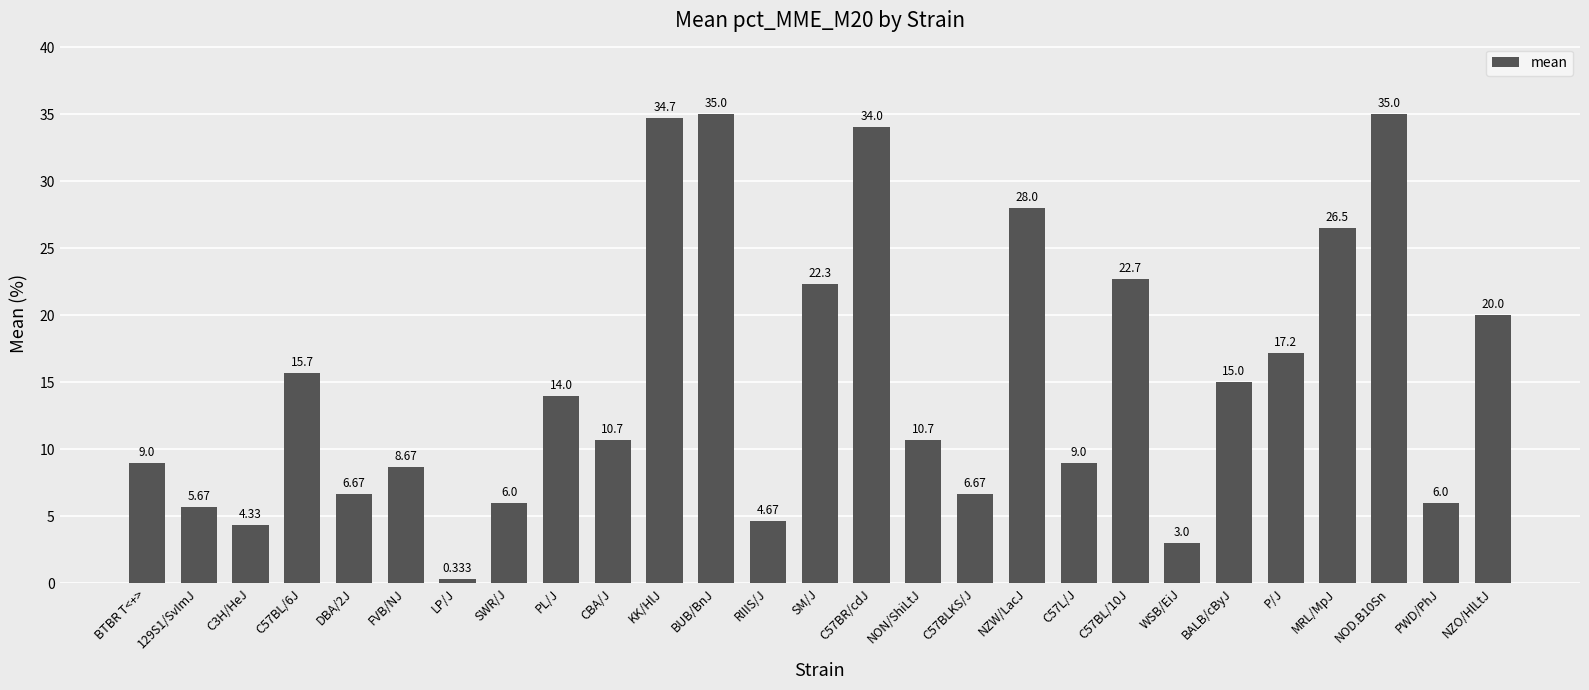

What is the greatest value displayed?

35.0